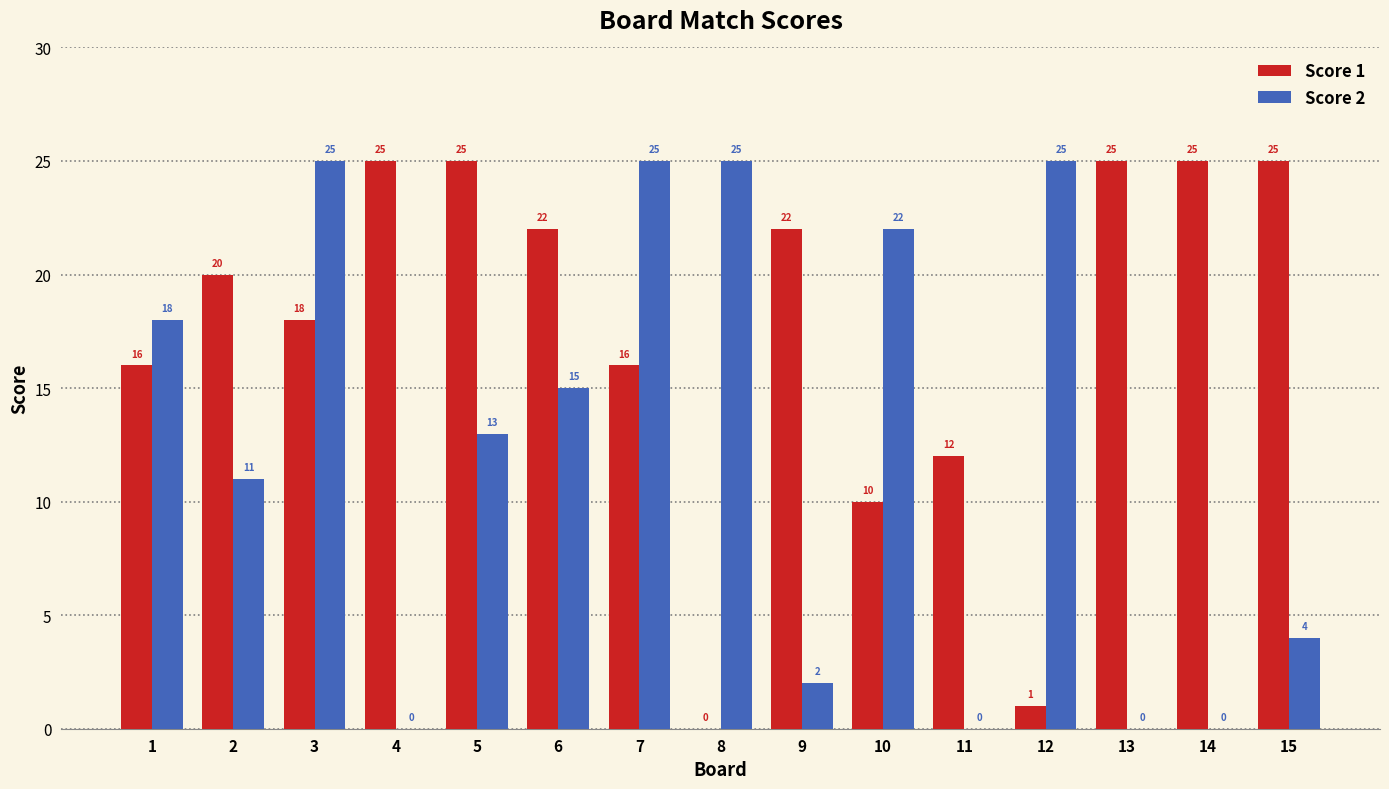

Reading right to left, list all the values displayed in this chart.

Score 1: 15=25	14=25	13=25	12=1	11=12	10=10	9=22	8=0	7=16	6=22	5=25	4=25	3=18	2=20	1=16
Score 2: 15=4	14=0	13=0	12=25	11=0	10=22	9=2	8=25	7=25	6=15	5=13	4=0	3=25	2=11	1=18